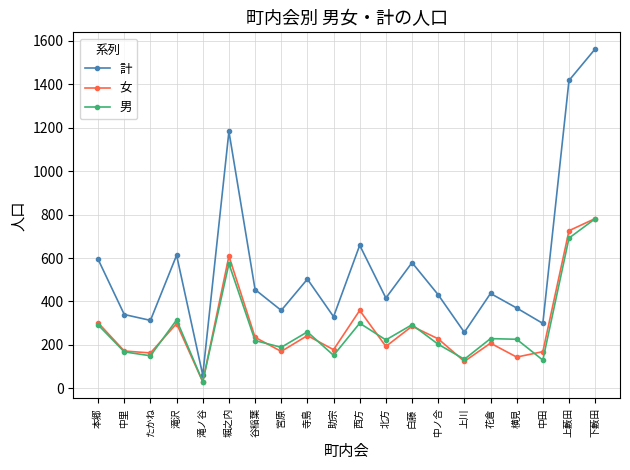

True or false: 計 and 女 intersect in this chart.

False